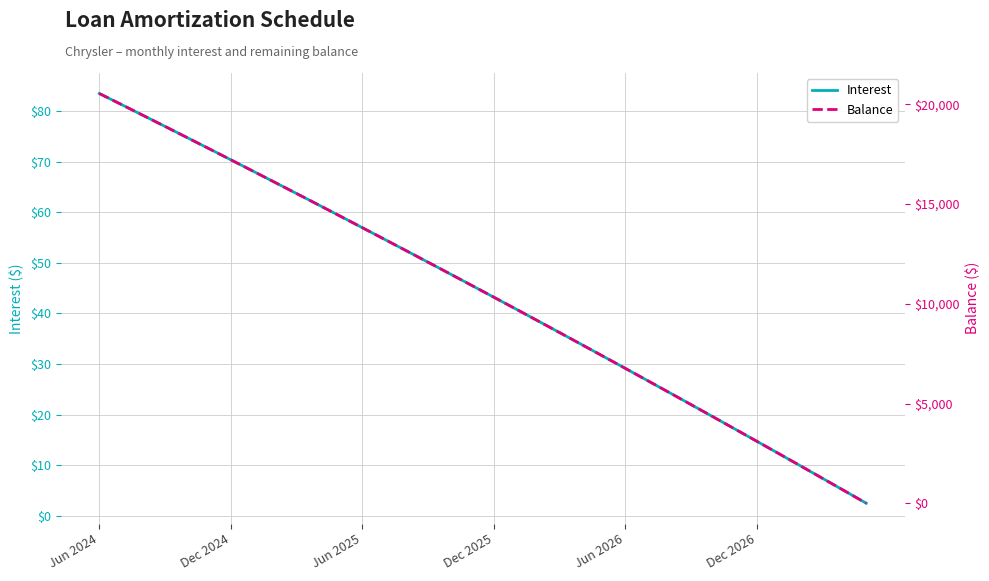

What position from the left is Dec 2025?

4